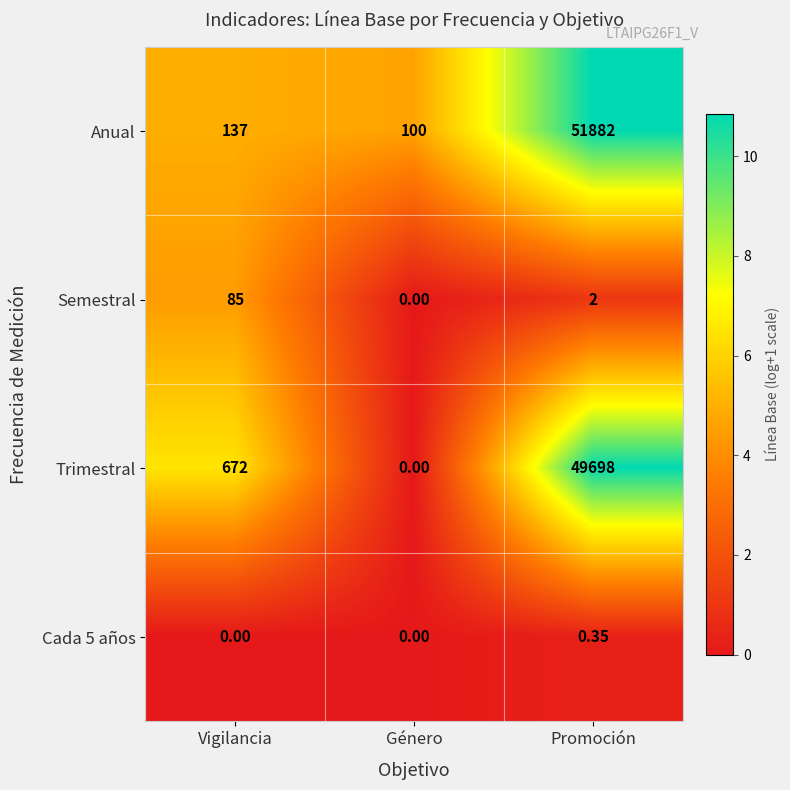

Which series has the largest range (max minus min)?

Anual